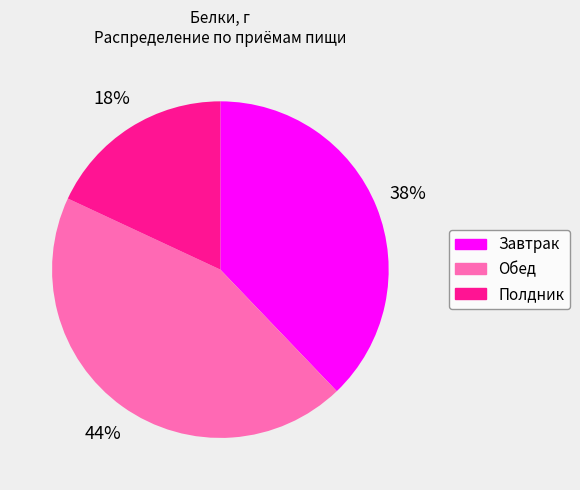

The Полдник slice represents 18% of the pie. True or false?

True